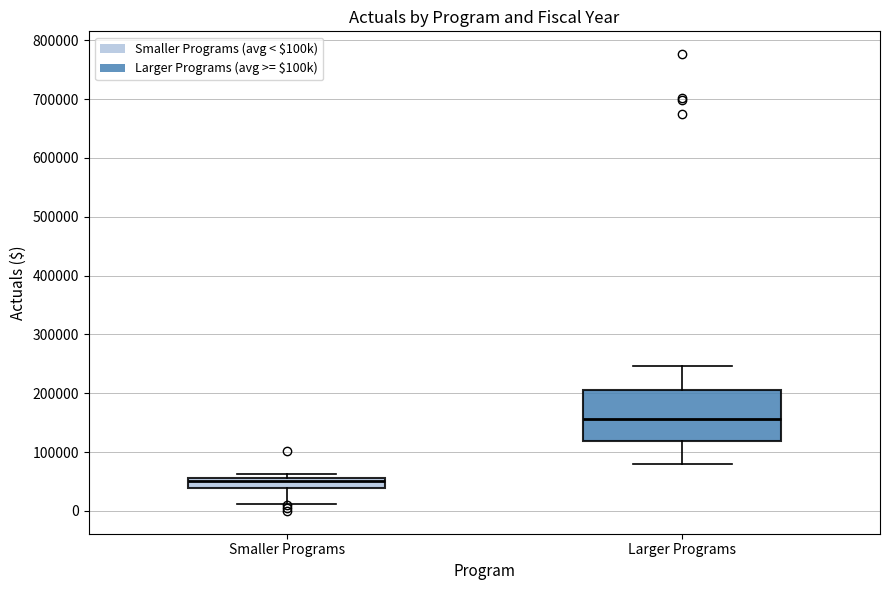

Which box's median line is the highest?

Larger Programs